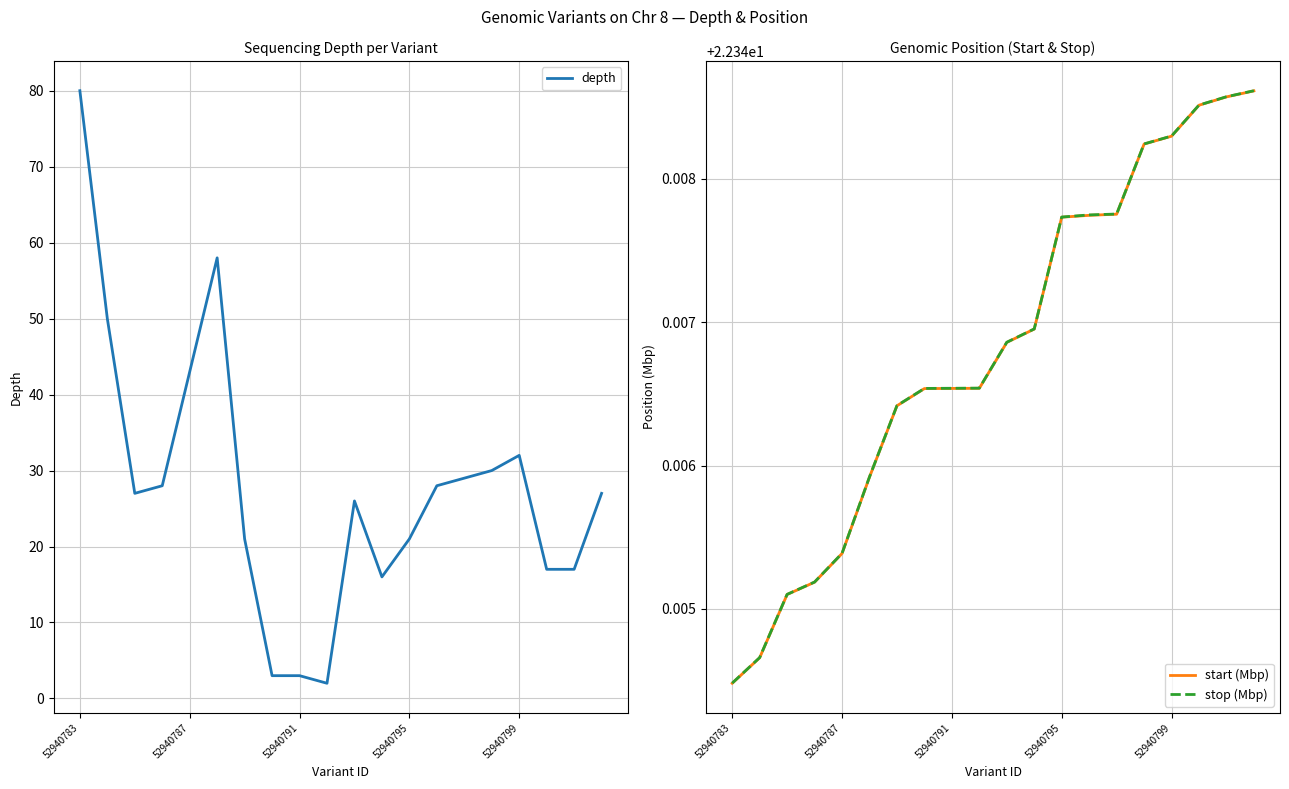

What is the highest value of the depth series?

80